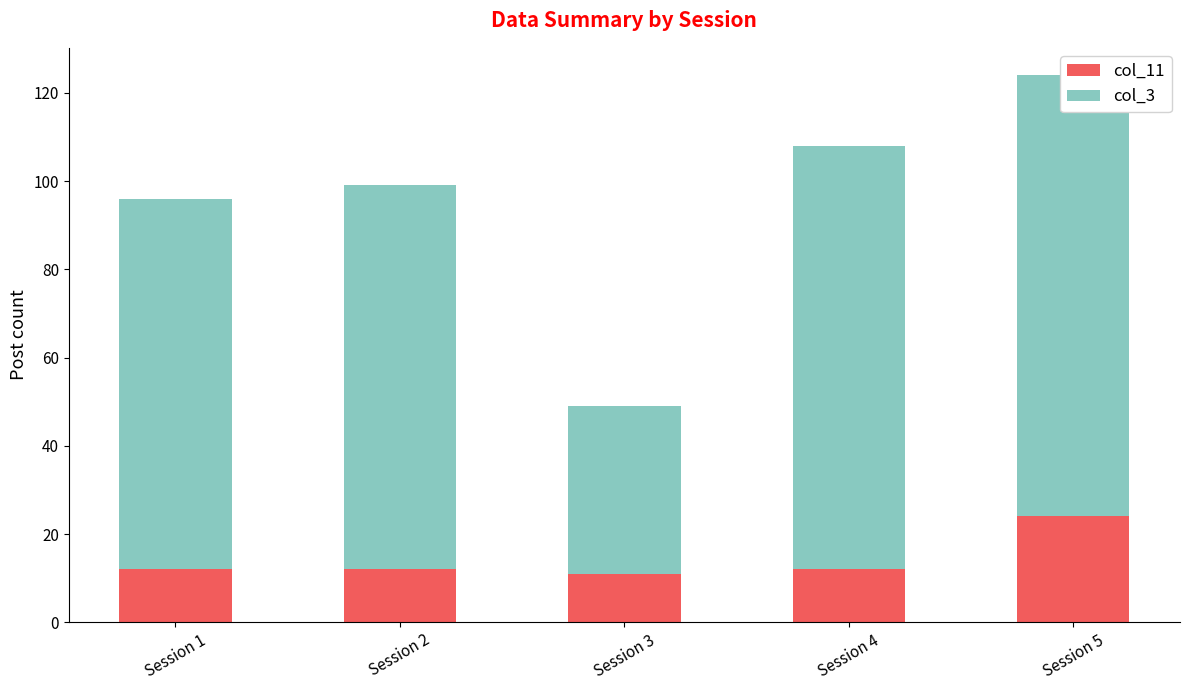

Rank the series by their average value, from highest to lowest.

col_3, col_11